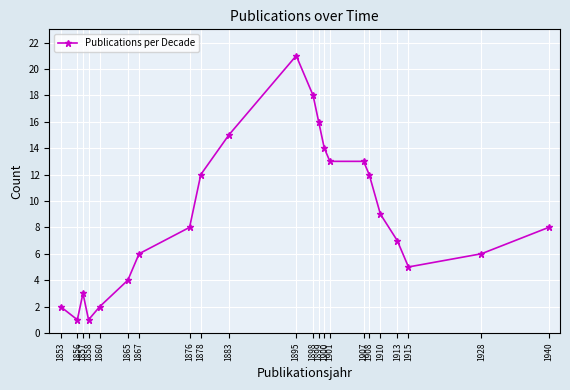

Reading left to right, list all the values displayed in this chart.

2	1	3	1	2	4	6	8	12	15	21	18	16	14	13	13	12	9	7	5	6	8